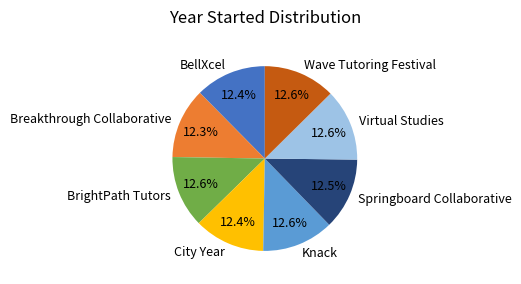

True or false: Springboard Collaborative accounts for 20% of the total.

False